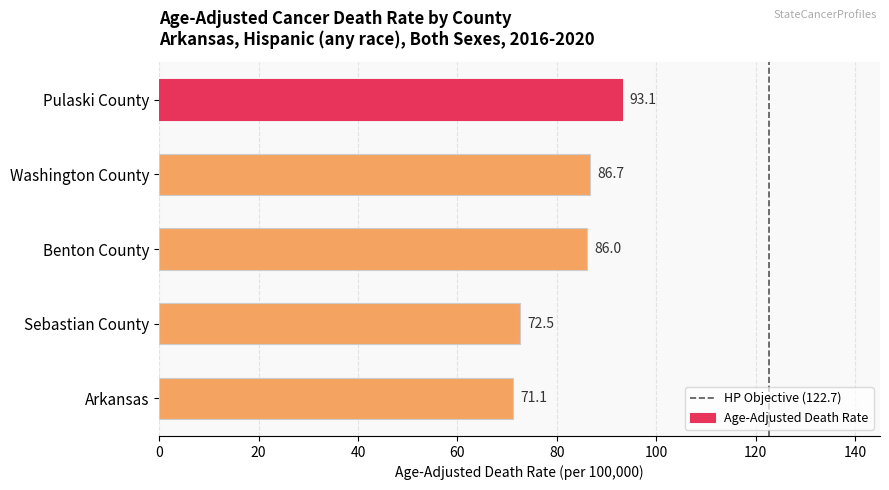

What is the sum of the values at Pulaski County and Arkansas?

164.2